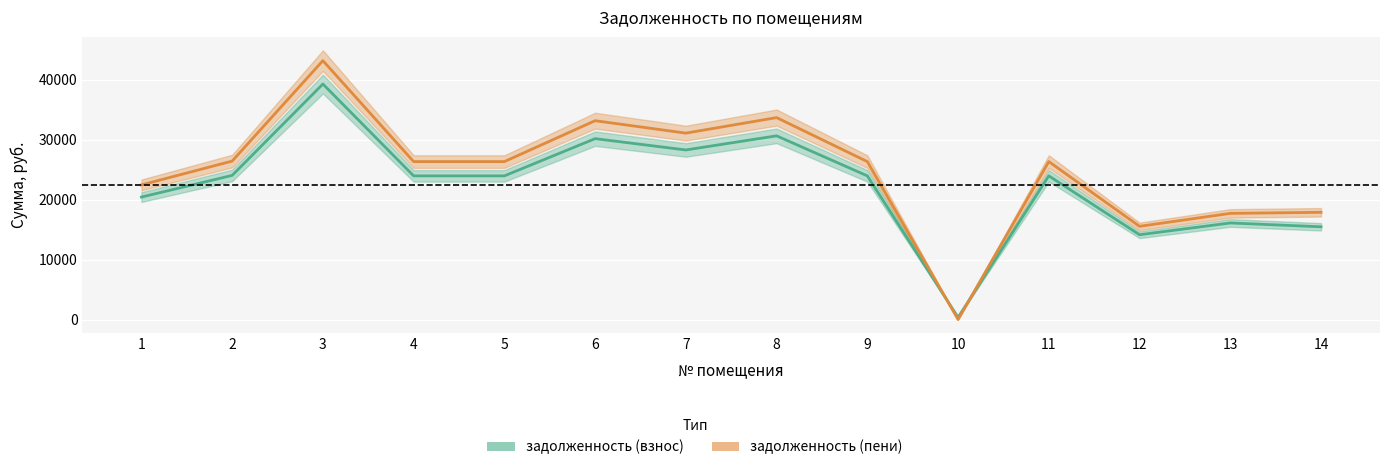

Which has a higher value, 14 or 4?

4